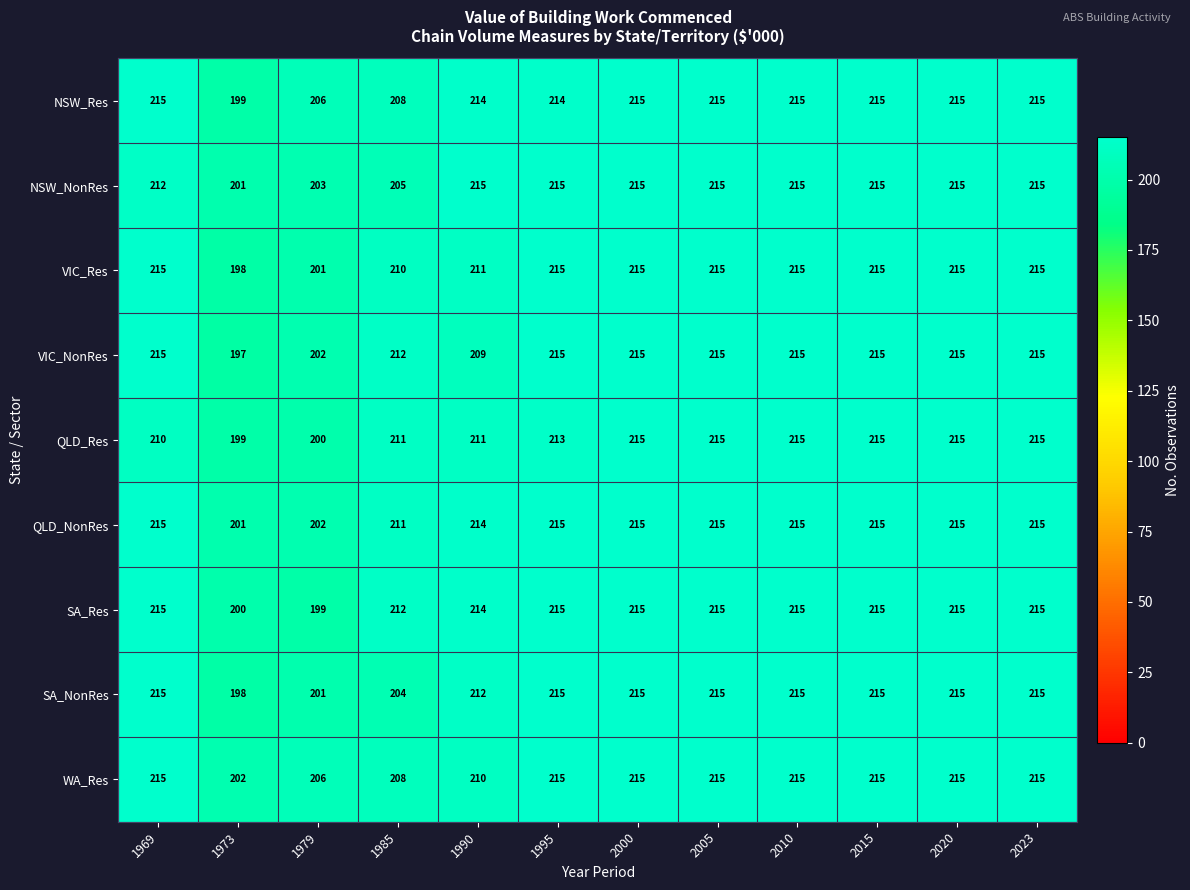

At which label does QLD_Res reach its minimum?

1973